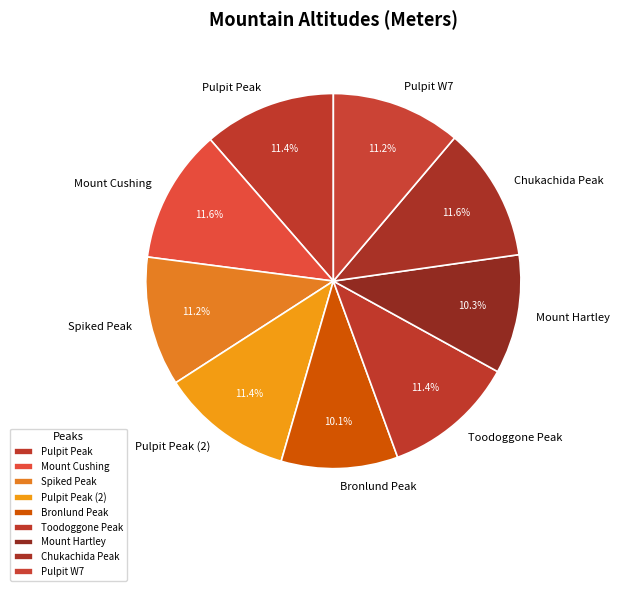

What percentage do Mount Hartley and Pulpit Peak (2) together represent?

21.7%